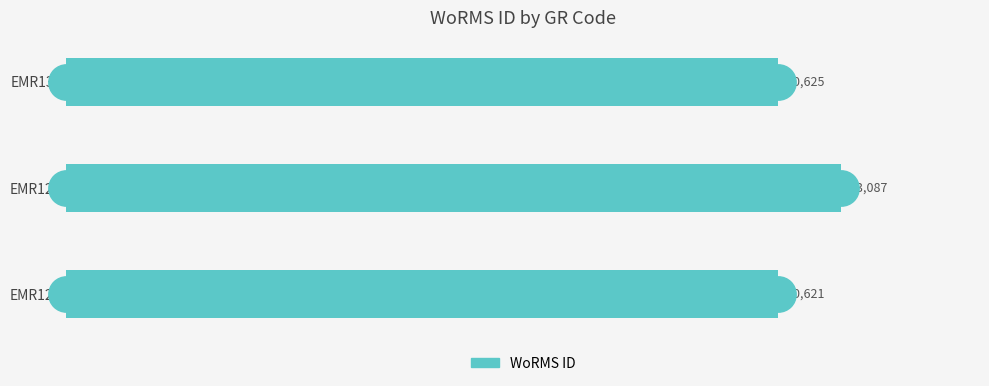

Between EMR128 and EMR129, which is larger?

EMR129